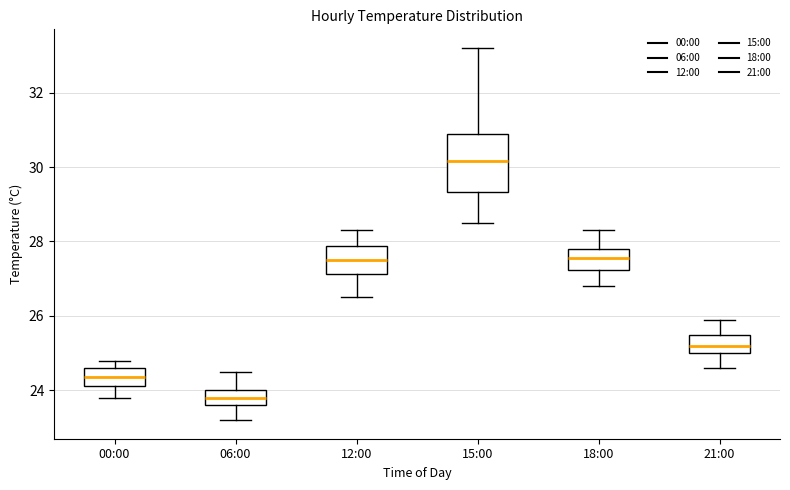

Which box's median line is the lowest?

06:00